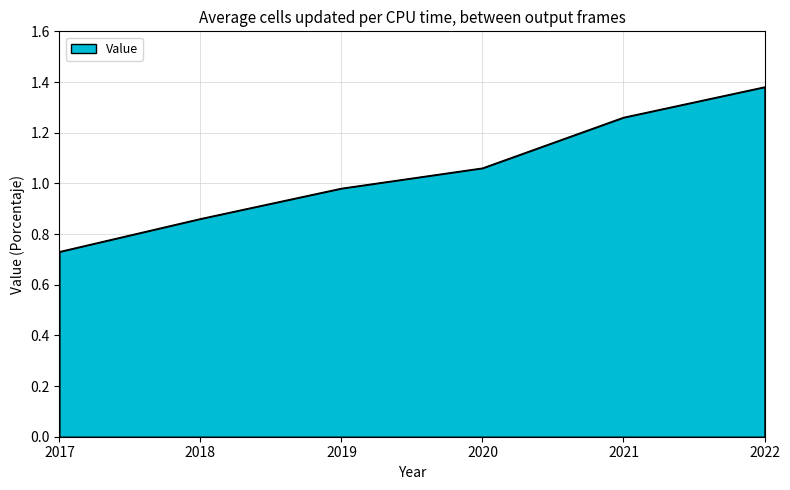

What is the sum of the values at 2017 and 2018?

1.6